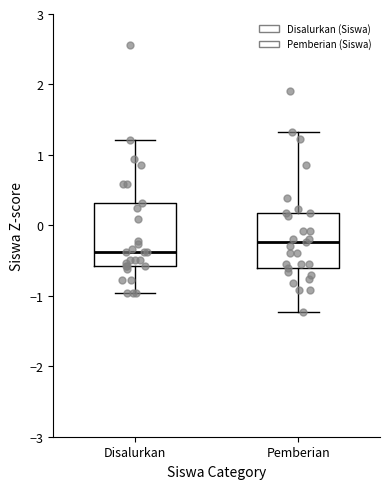

Which box is the tallest, from its lower edge to its upper edge?

Disalurkan